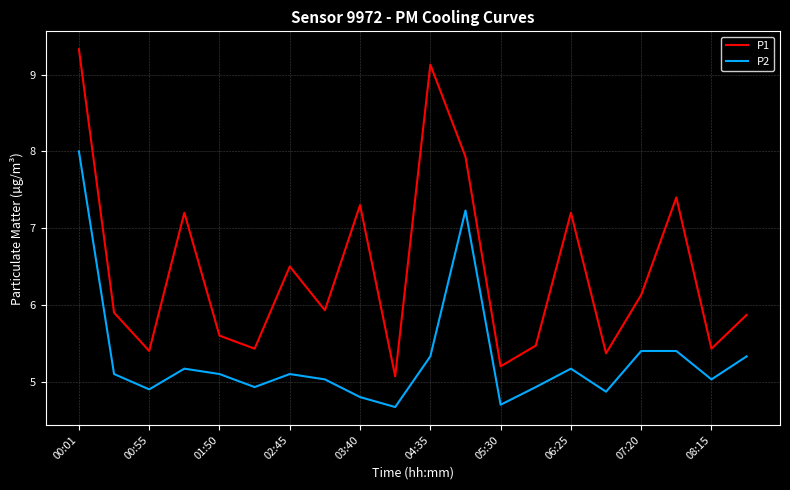

Which series has the largest total across all categories?

P1